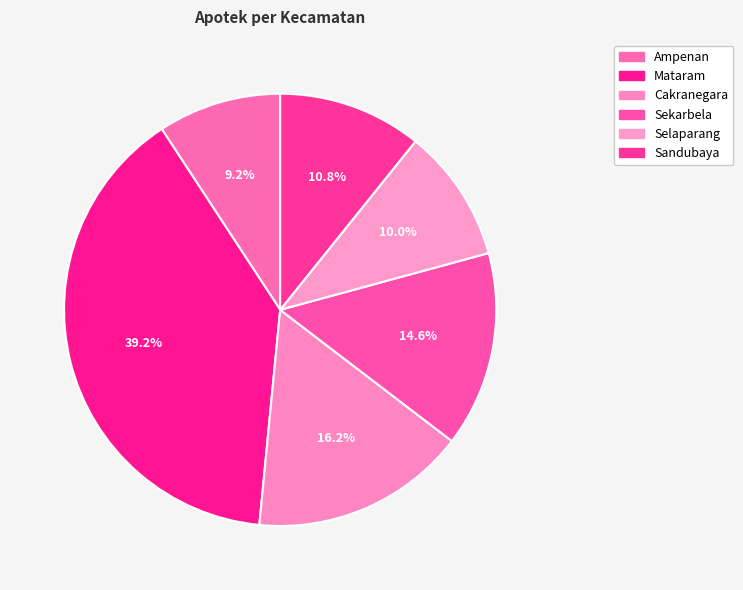

The Mataram slice represents 32% of the pie. True or false?

False